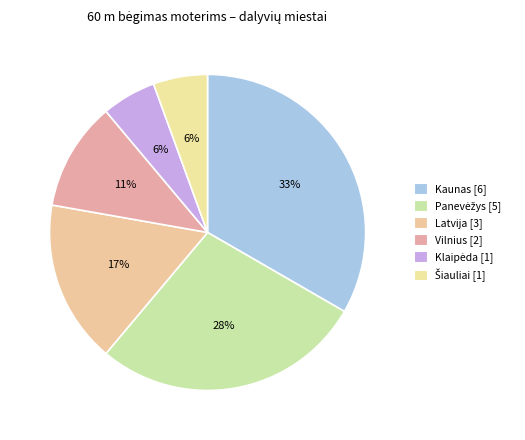

Count the number of slices in the pie.

6